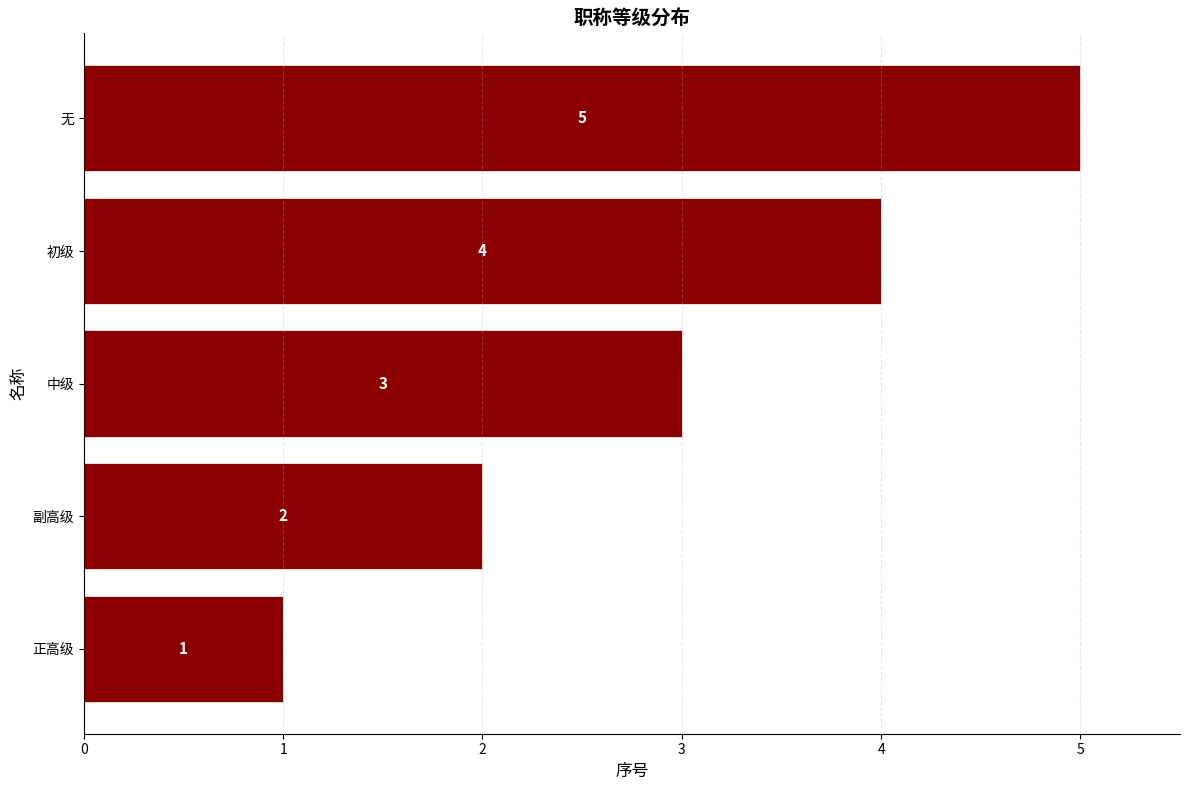

True or false: the data shows 1 at 正高级.

True